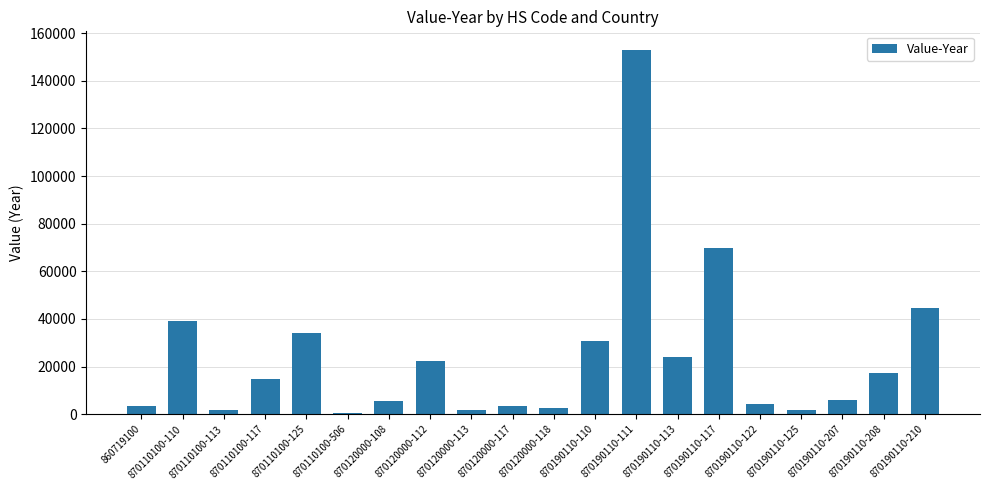

Is it true that the value at 870190110-210 is 44799?

True